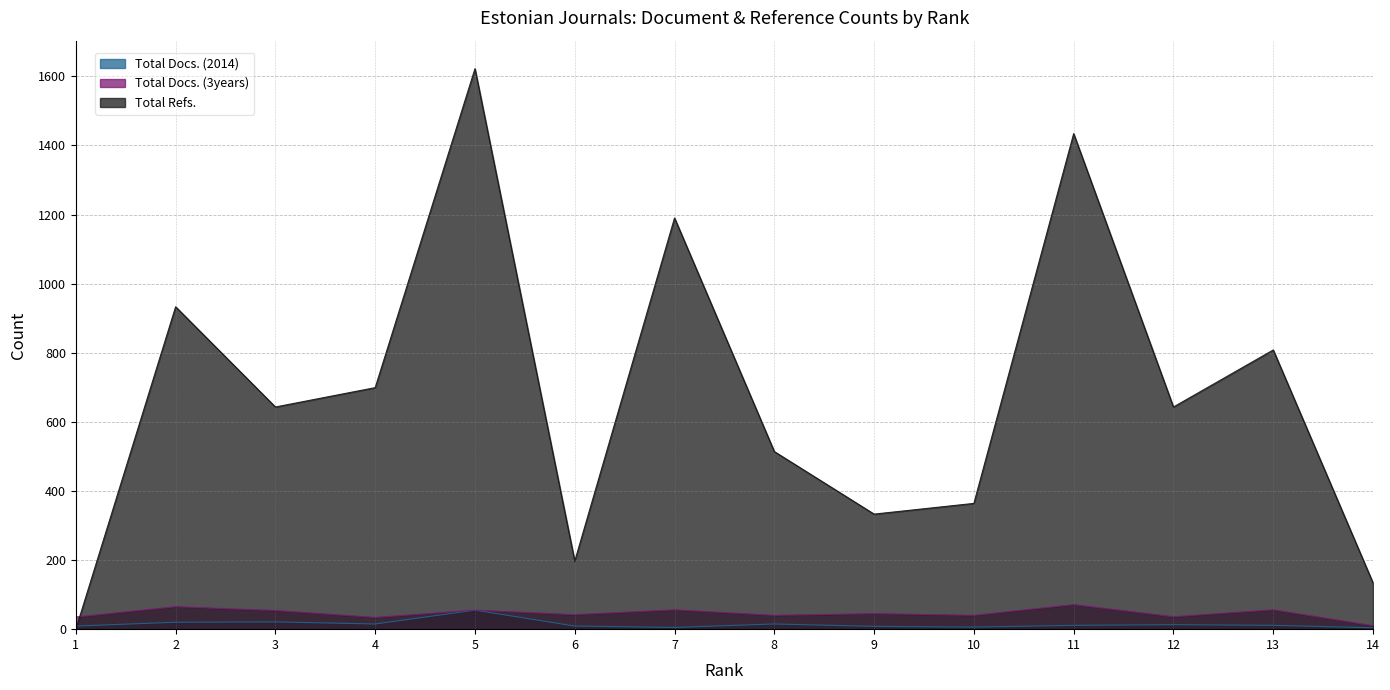

Between 10 and 3, which is larger?

3